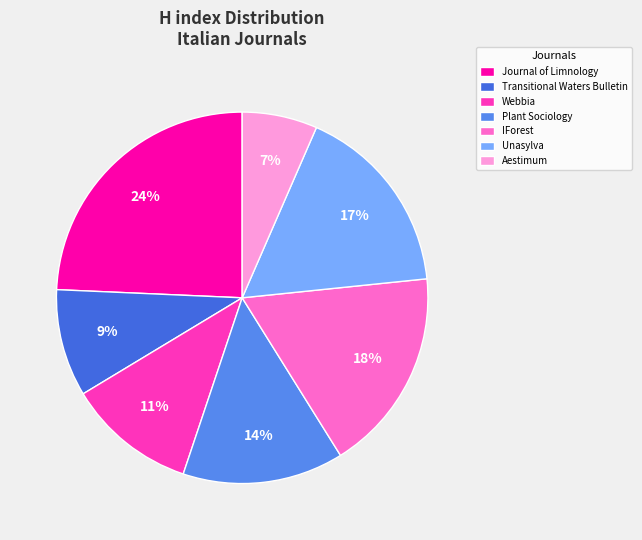

Count the number of slices in the pie.

7